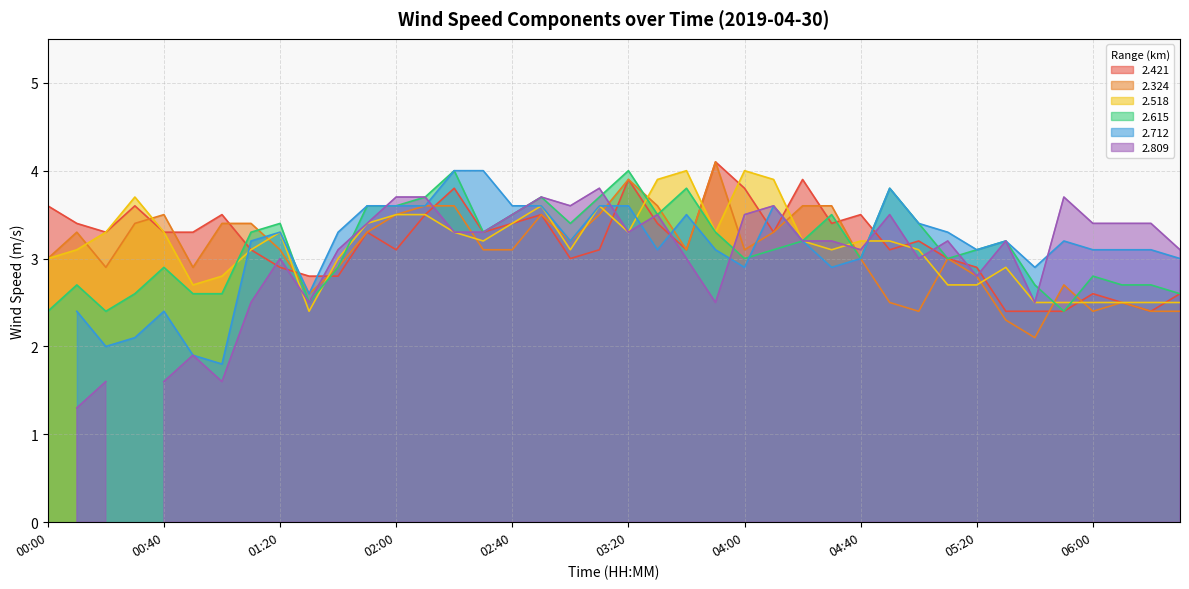

At which category does 2.421 reach its first local valley?

00:20